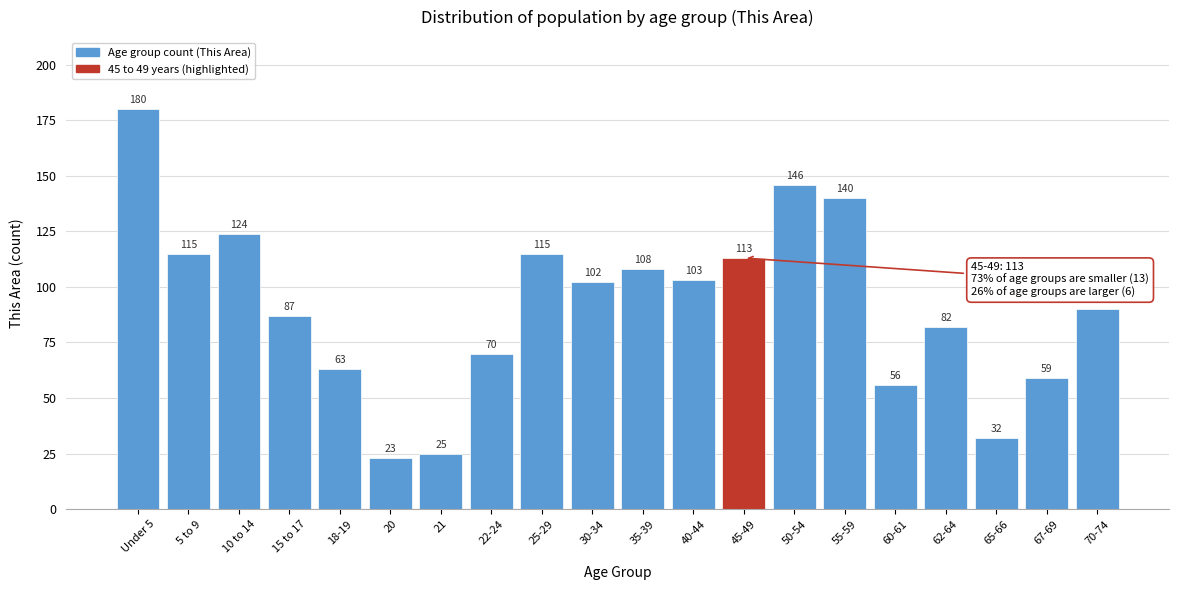

Reading left to right, what are all the values shown in this chart?

Under 5=180	5 to 9=115	10 to 14=124	15 to 17=87	18-19=63	20=23	21=25	22-24=70	25-29=115	30-34=102	35-39=108	40-44=103	45-49=113	50-54=146	55-59=140	60-61=56	62-64=82	65-66=32	67-69=59	70-74=90